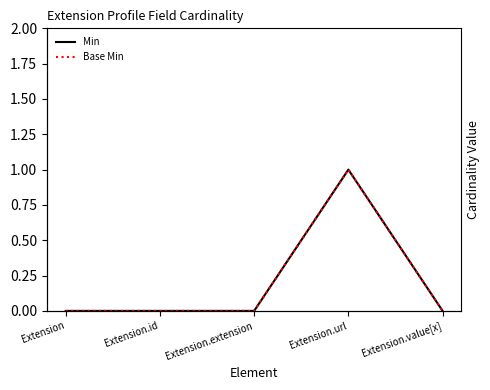

Rank the series by their maximum value, from highest to lowest.

Min, Base Min